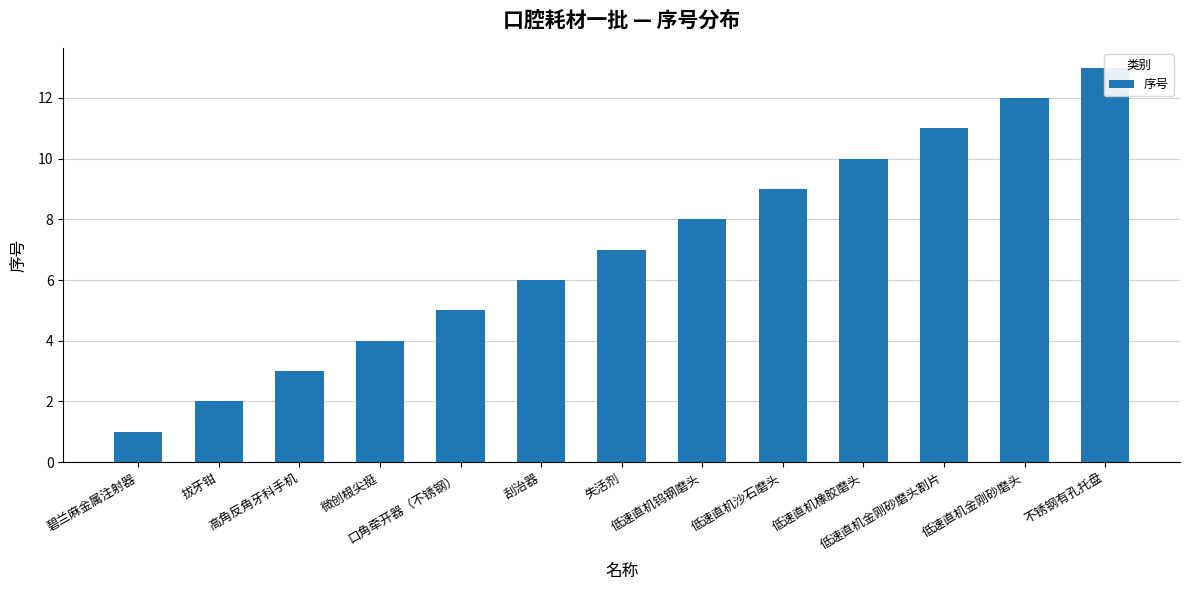

At which label does the data first exceed 7?

低速直机钨钢磨头